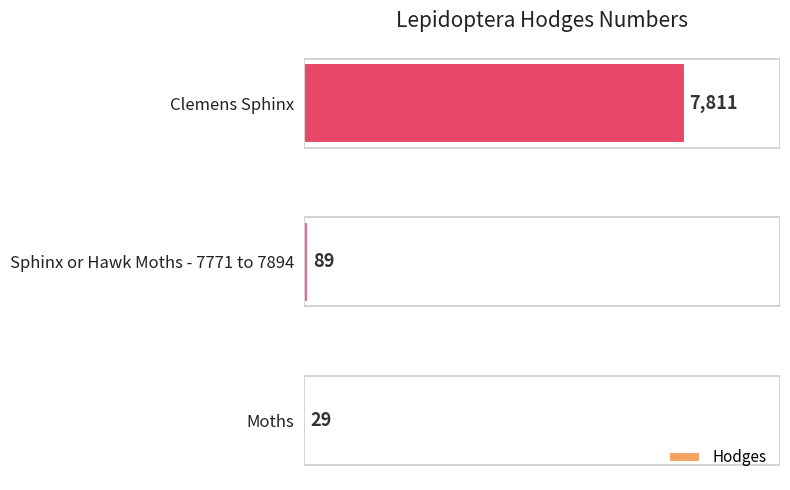

What is the average value?

2643.1